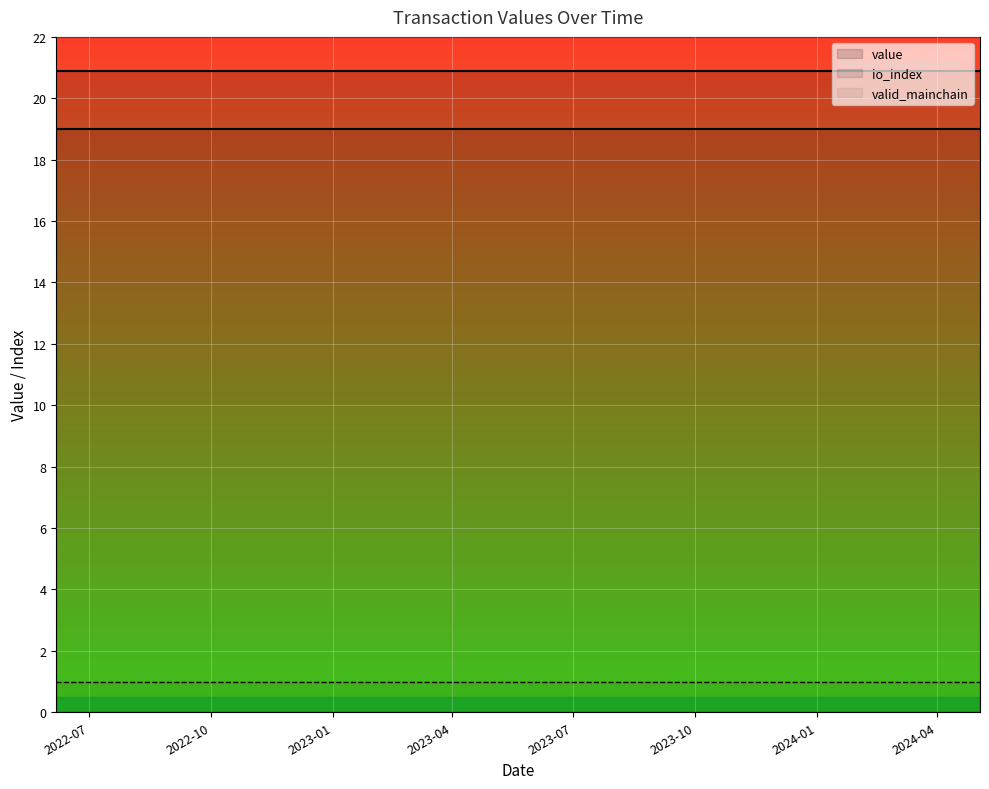

True or false: valid_mainchain and value intersect in this chart.

False